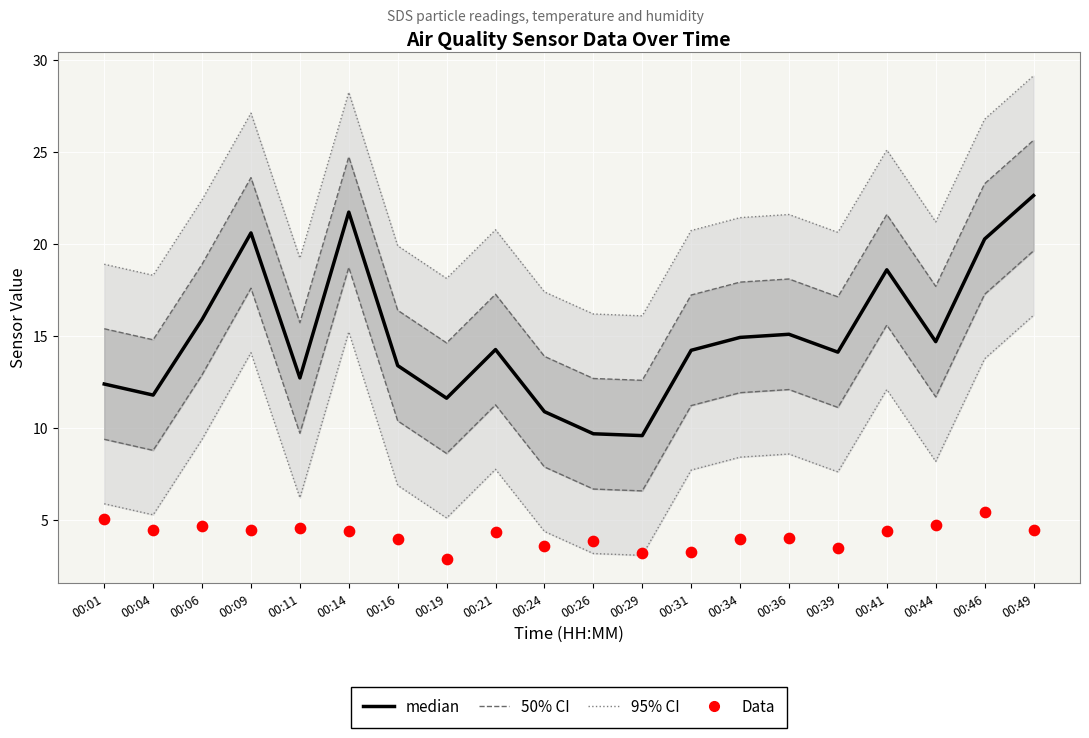

What is the total value across all series at 00:46?

25.7